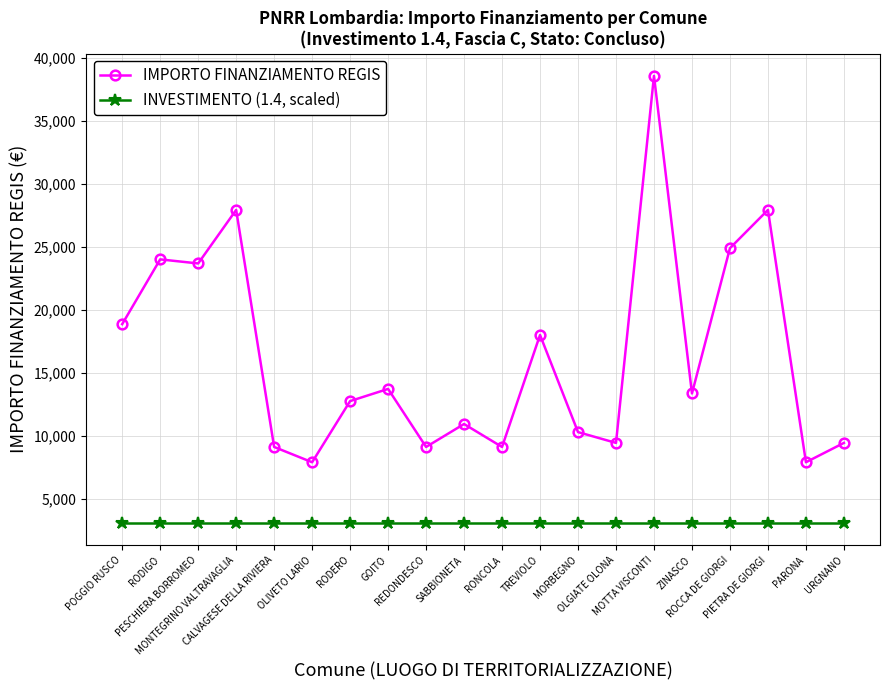

What value does the INVESTIMENTO (1.4, scaled) series have at OLGIATE OLONA?

3085.2